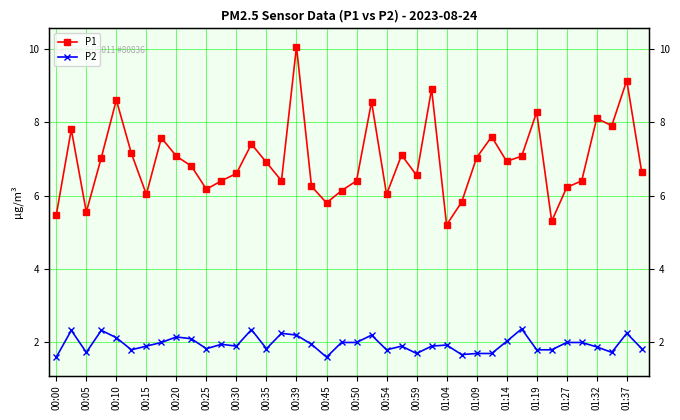

What is the total value across all series at 00:59?

8.2